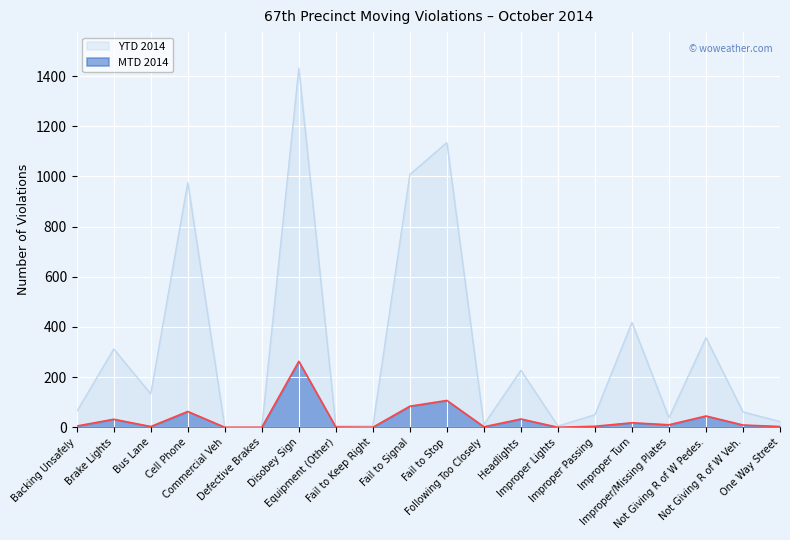

True or false: MTD 2014 and YTD 2014 intersect in this chart.

False